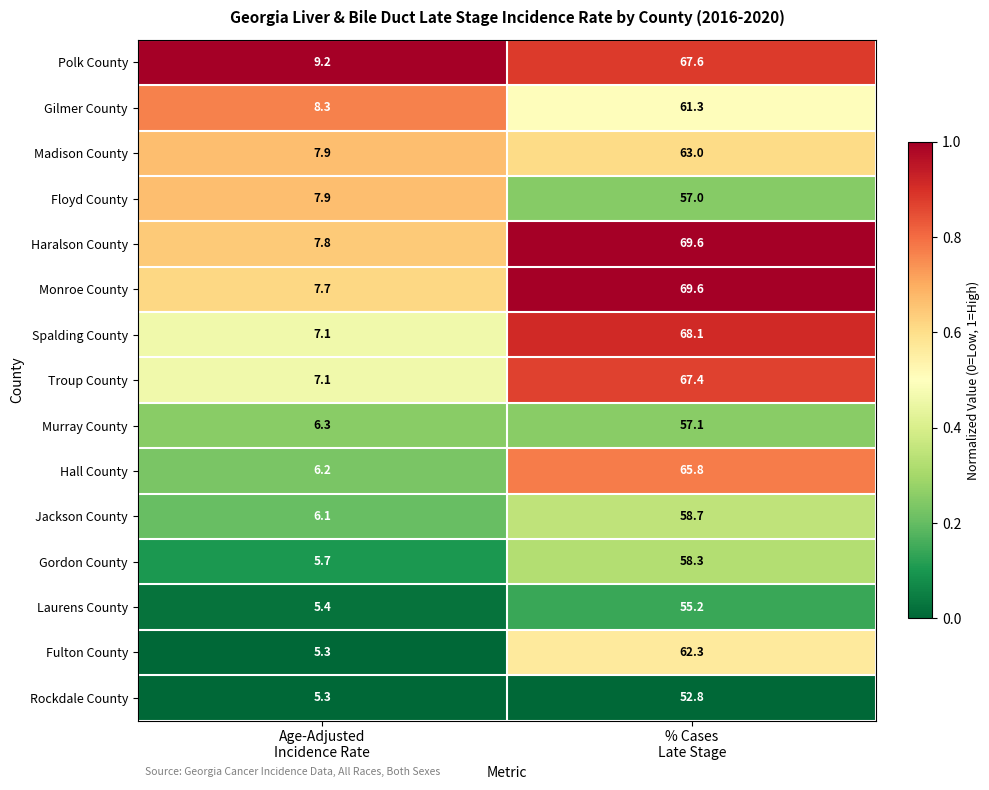

Which series has the largest total across all categories?

Haralson County